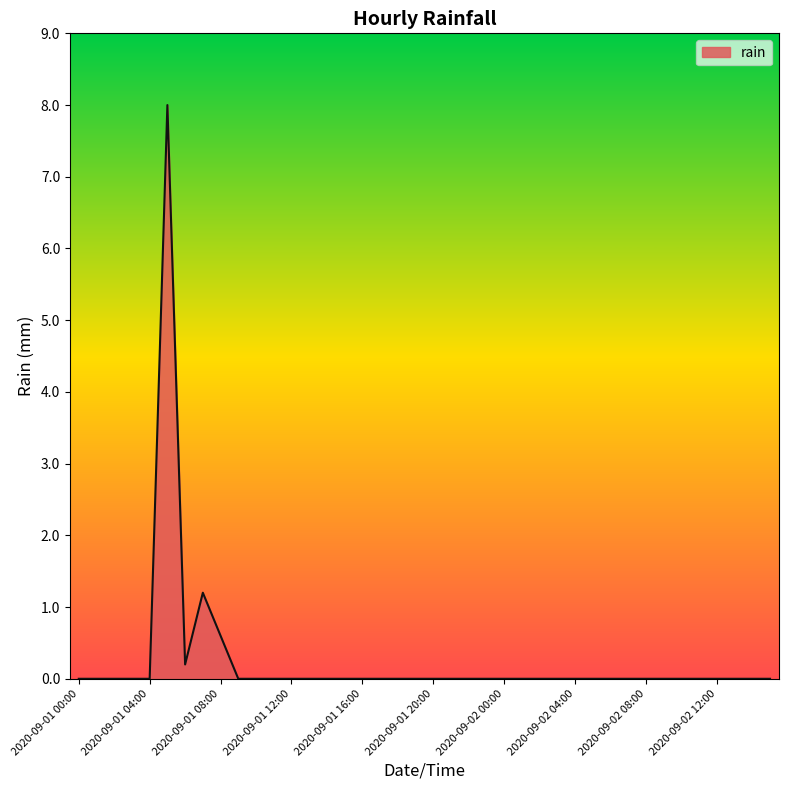

What is the greatest value displayed?

8.0